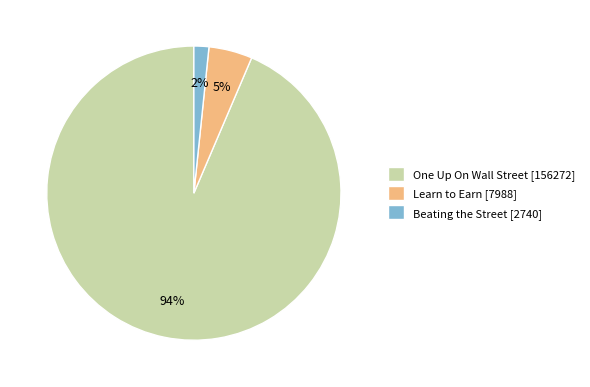

Do Beating the Street [2740] and Learn to Earn [7988] together represent more than half of the pie?

No